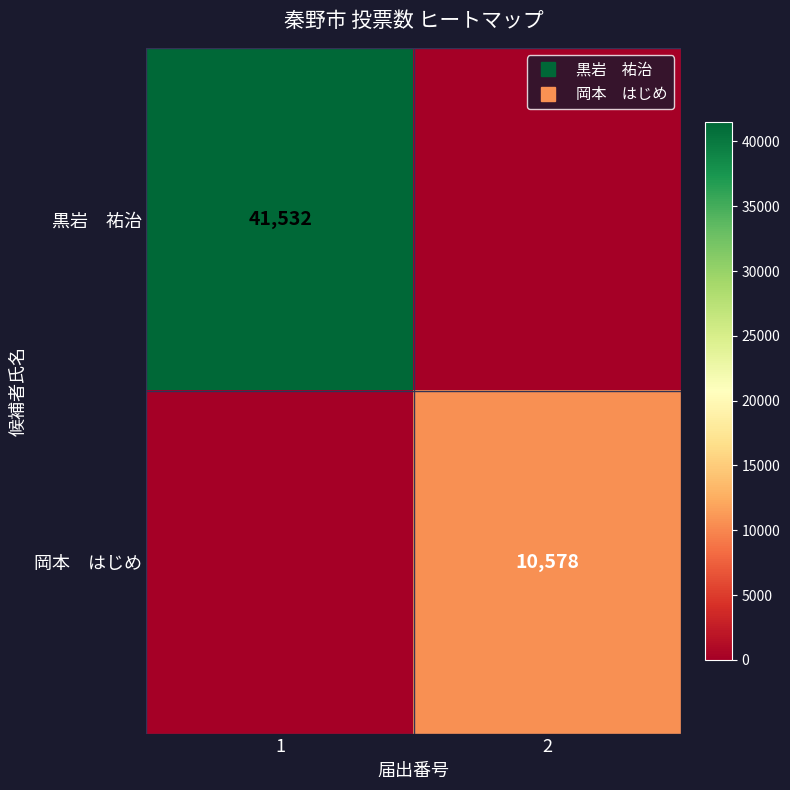

Is it true that 岡本 はじめ equals -6853 at 1?

False